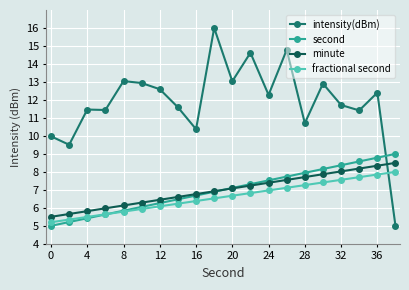

What is the sum of all minute values?

140.0